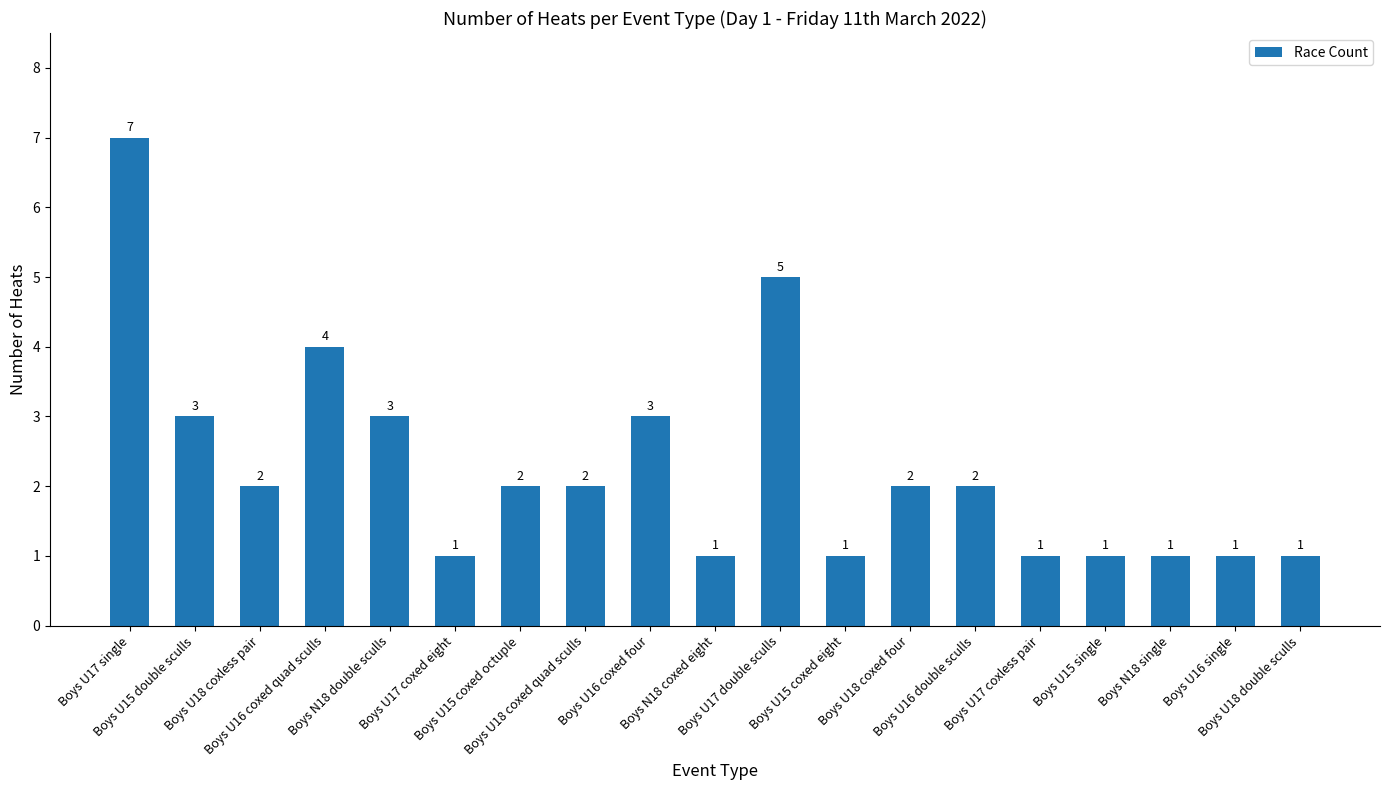

The chart shows a value of 2 at Boys U16 single. True or false?

False